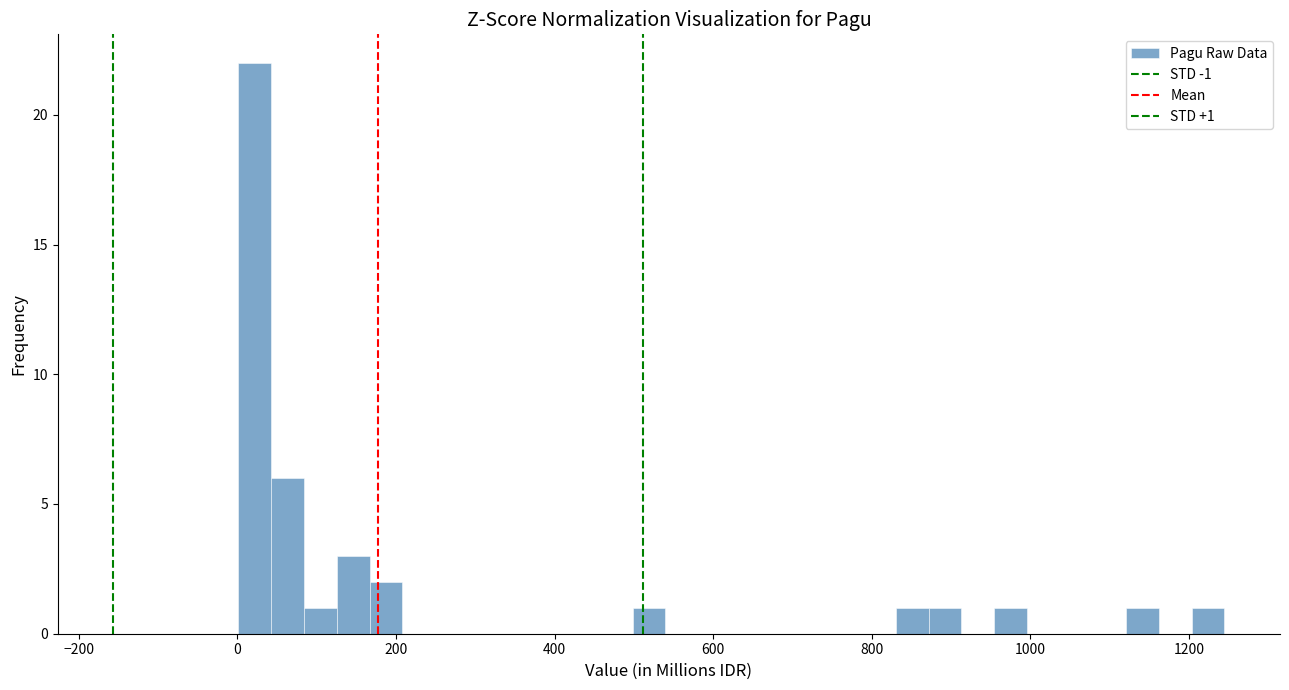

Around what value on the x-axis is the tallest bar? Give the approximate position of its centre, as read against the axis.

20